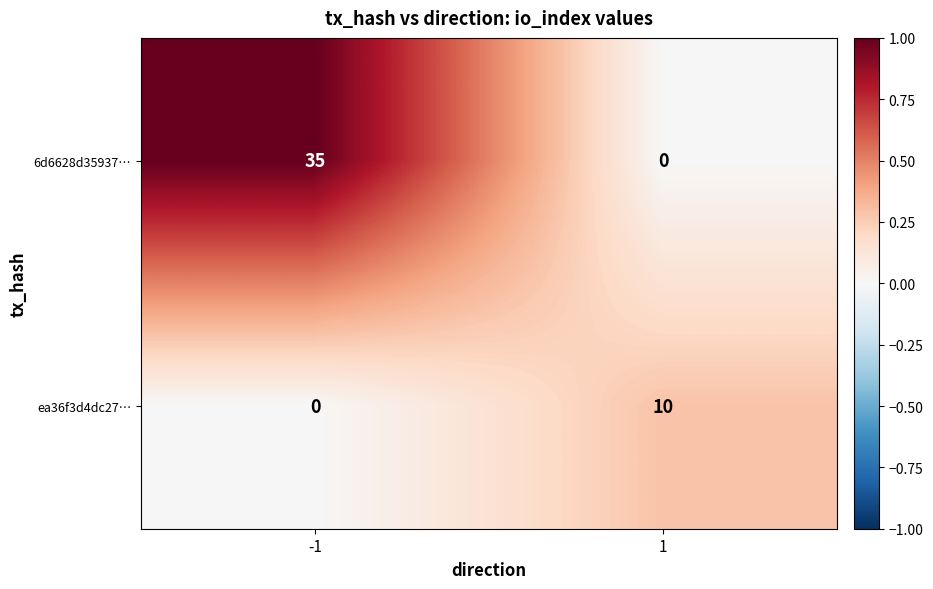

The value of 6d6628d35937… at -1 is 61. True or false?

False